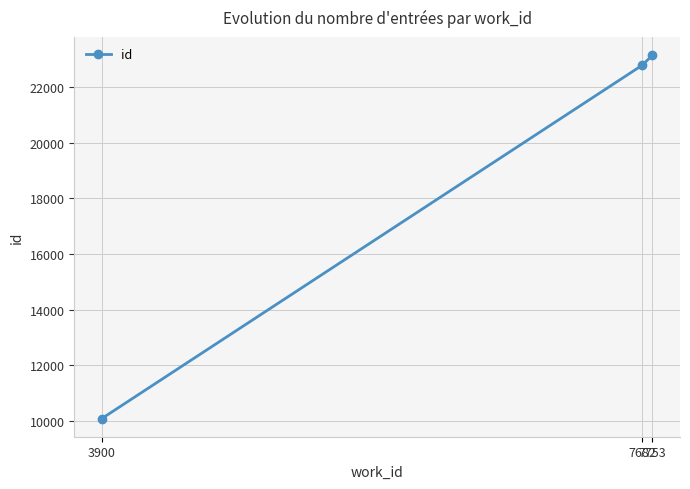

Reading left to right, transcribe all the data shown in this chart.

10086.0	22794.2	23154.0